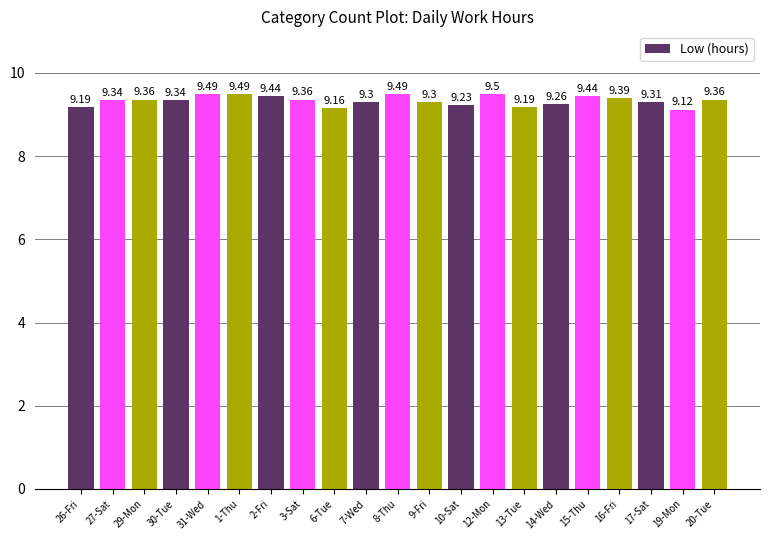

True or false: the data shows 15.6 at 2-Fri.

False